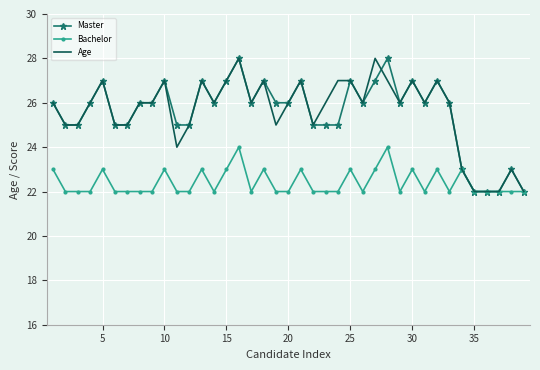

What is the smallest value displayed?

22